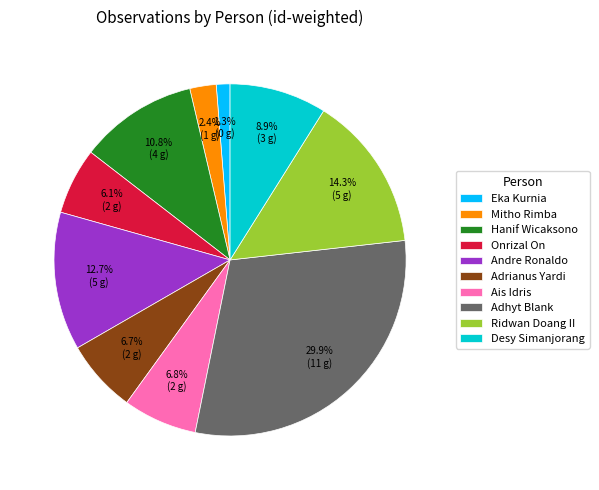

Does Ridwan Doang II represent more than half of the total?

No